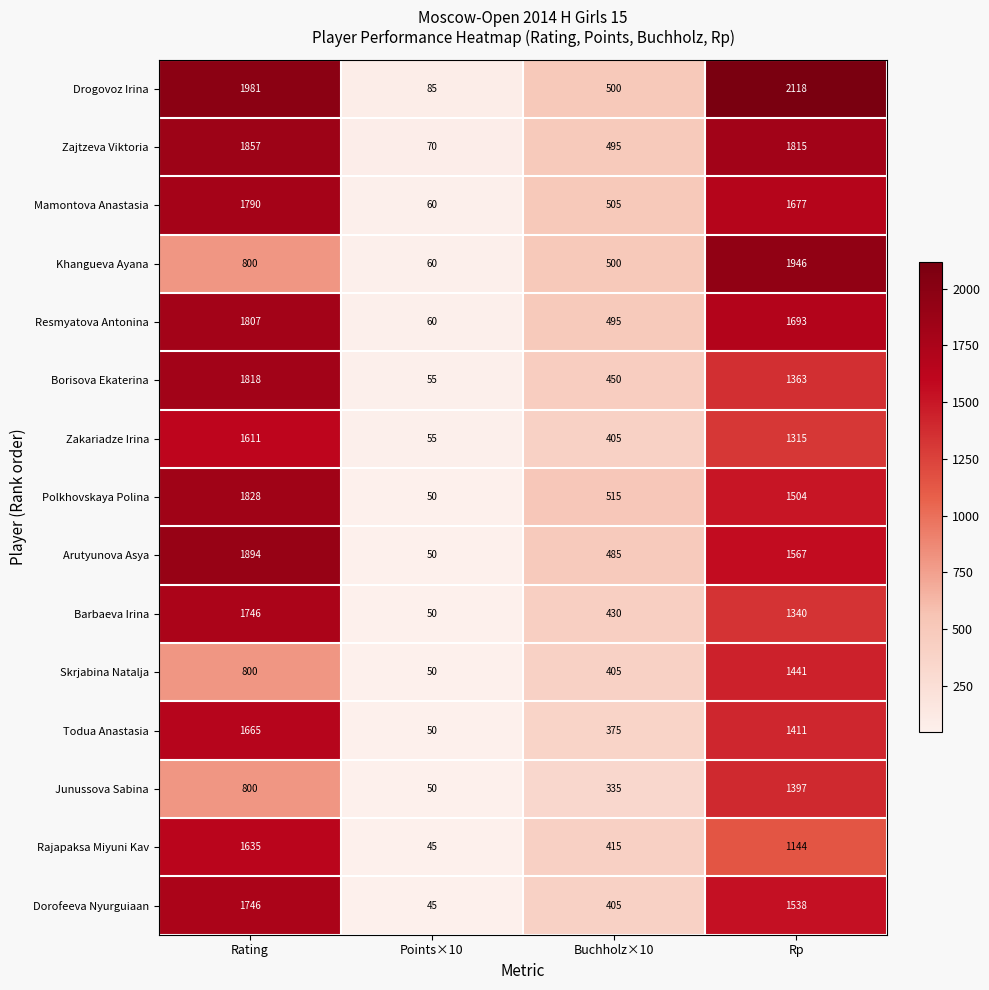

Which series changed the most between Buchholz×10 and Rp?

Drogovoz Irina